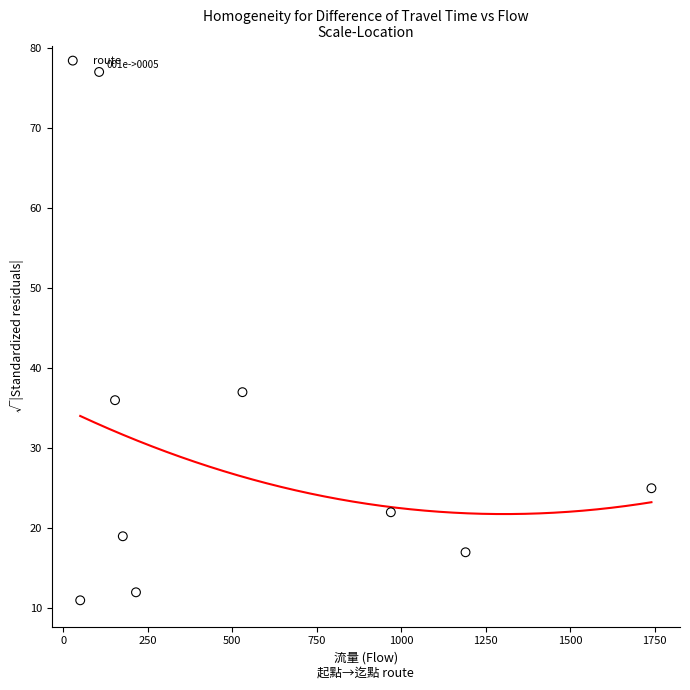

What Y value in the scatter plot is closest to 44?

37